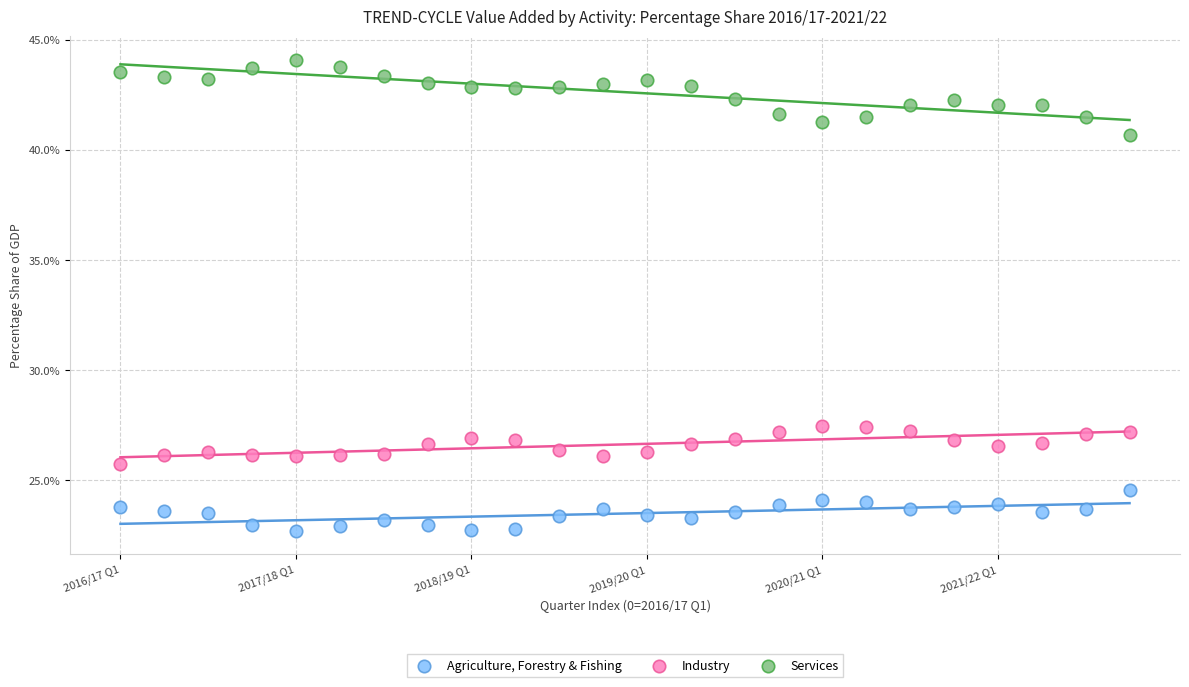

Which series contains the lowest Y value?

Agriculture, Forestry & Fishing